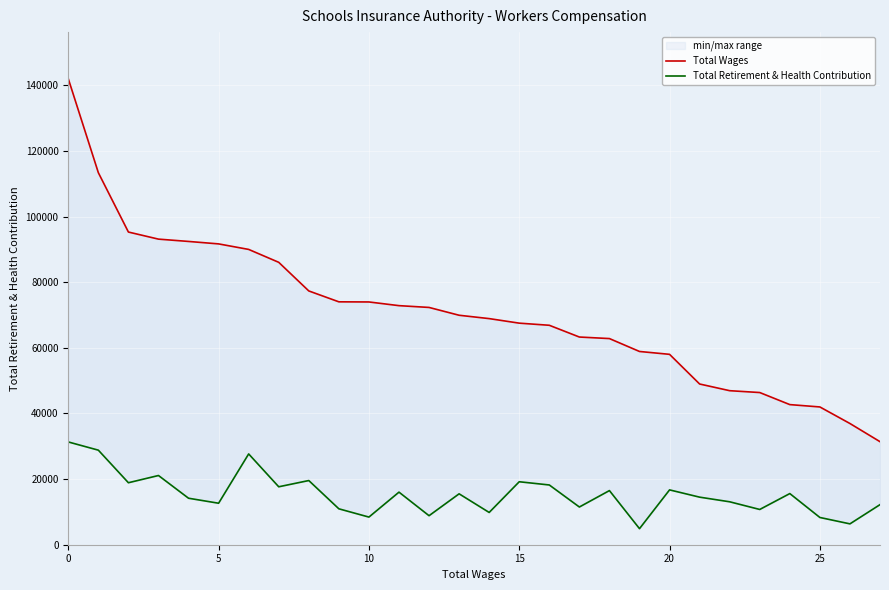

True or false: Total Wages has a value of 58895 at 19.

True